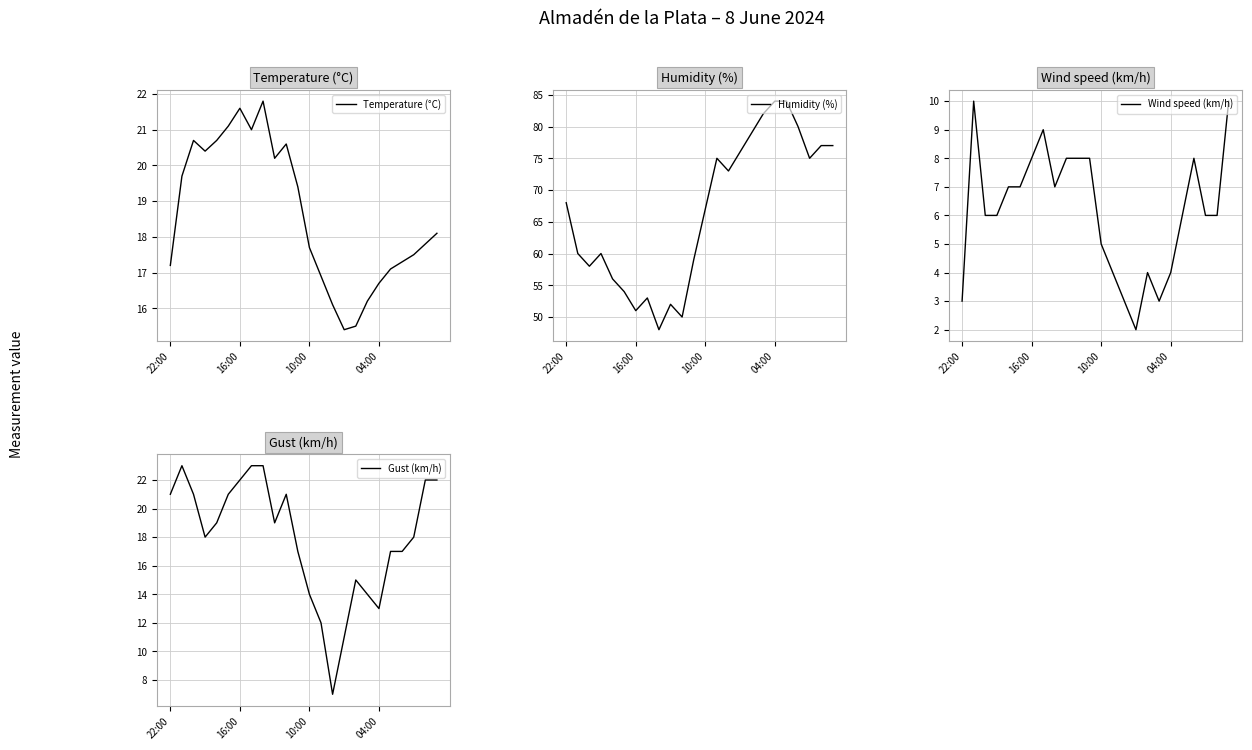

Which has a higher value, 22 or 20?

22